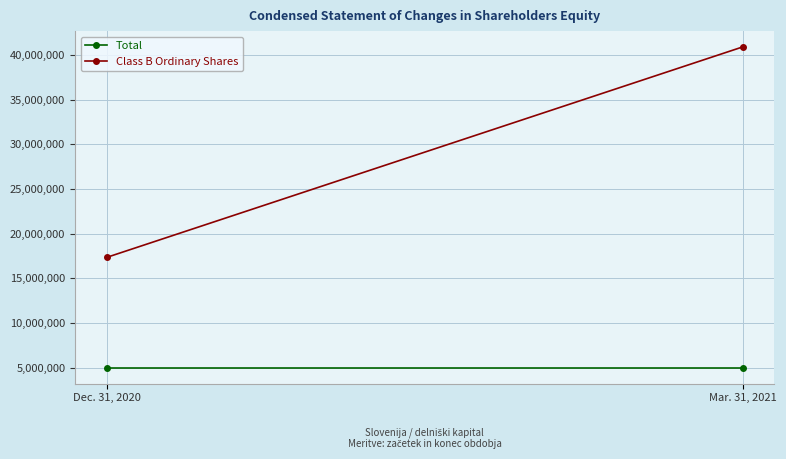

What is the label of the 1st point from the right?

Mar. 31, 2021